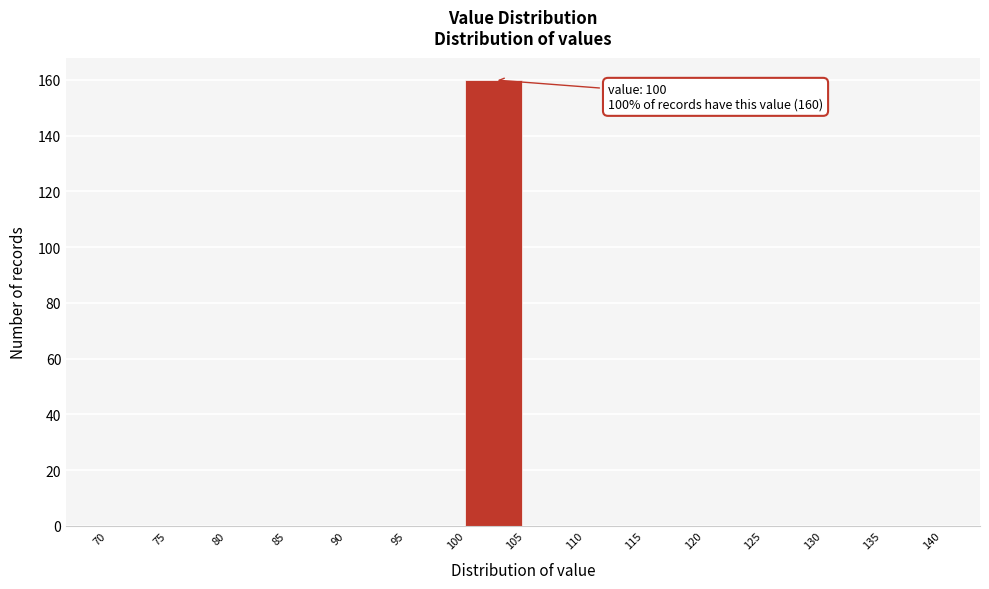

Over which range of the x-axis is the bar tallest?

100 to 105